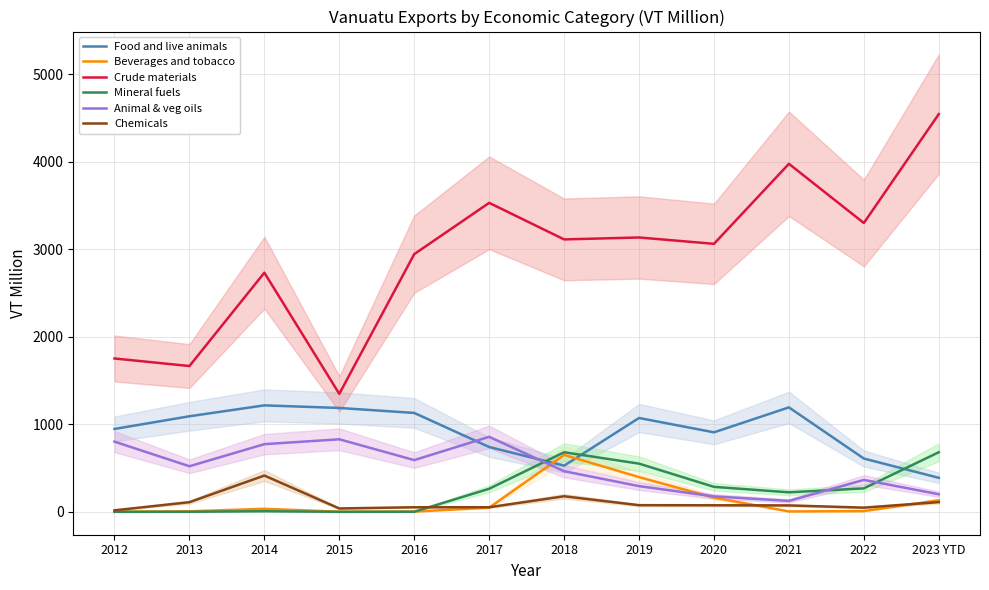

Between 2016 and 2023 YTD, which series saw the biggest shift?

Crude materials